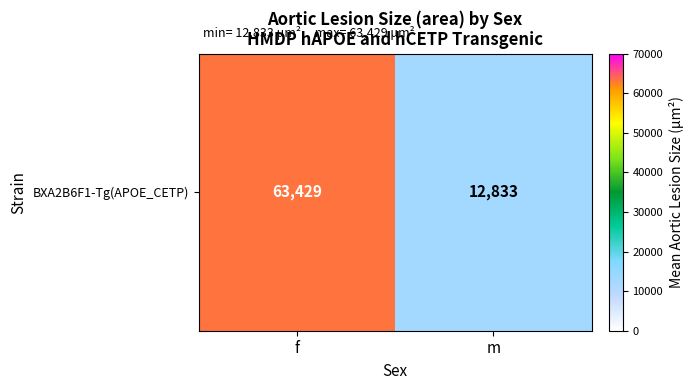

How many distinct data groups are displayed?

1